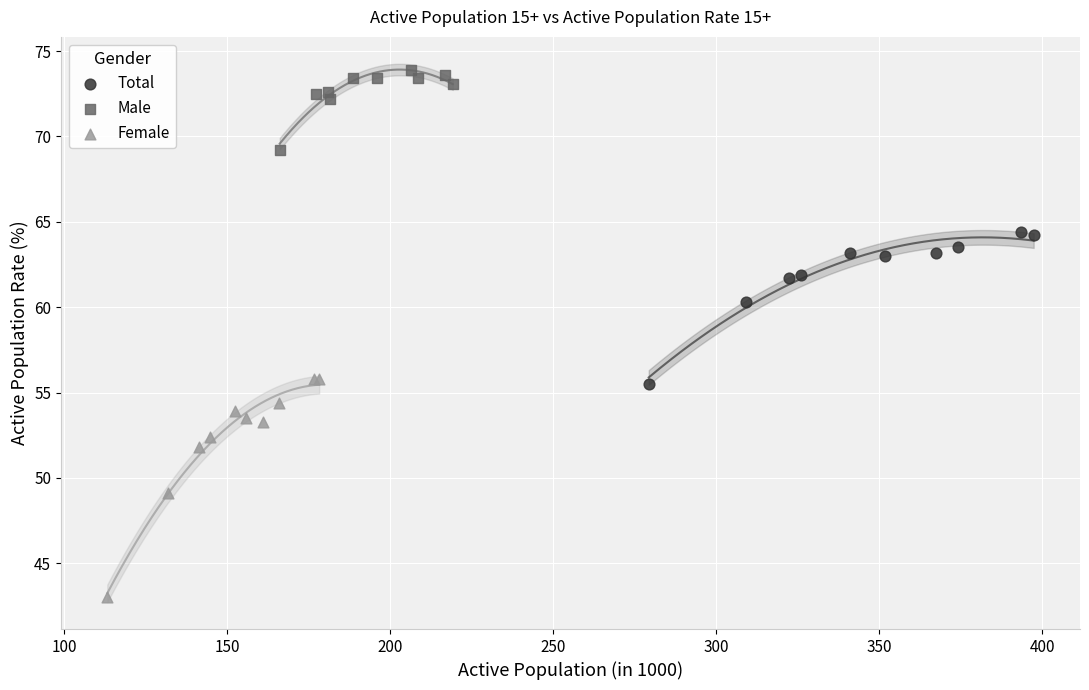

Which series contains the lowest Y value?

Female